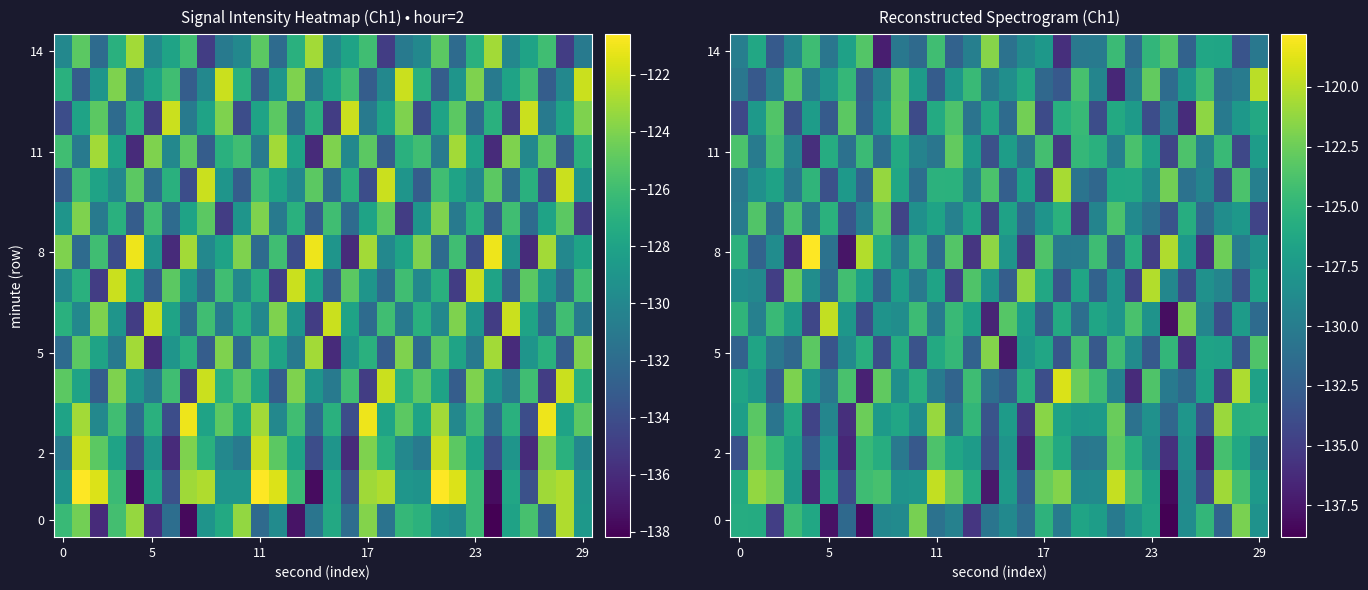

What is the average value of the 2 series?

-128.8